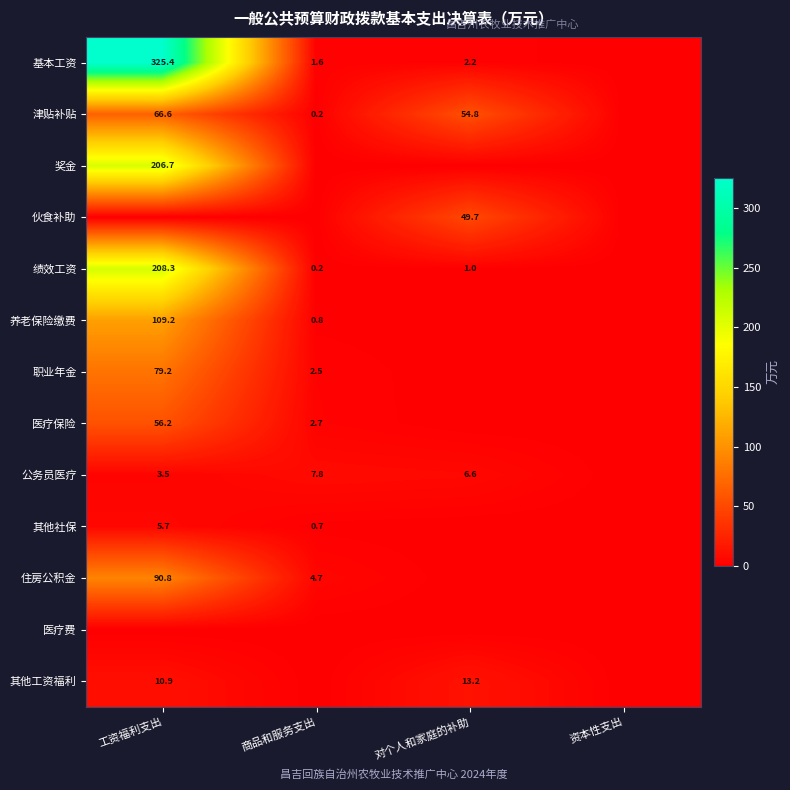

True or false: 医疗保险 has a value of 3.9 at 商品和服务支出.

False